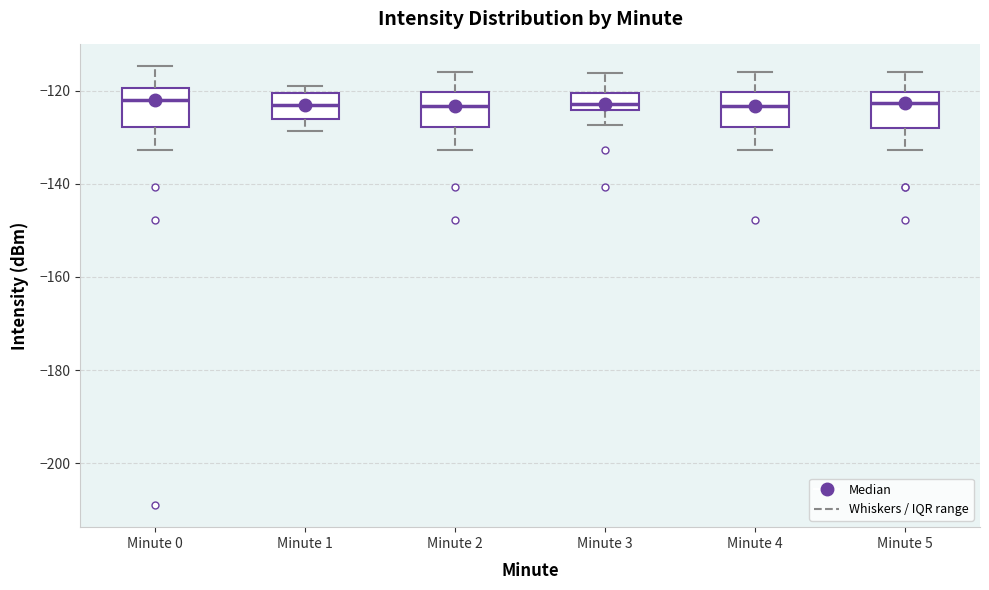

Where is the upper edge of the box for Minute 4 on the y-axis? The values are not printed on the chart, so give them approximately, as read against the axis.

-120